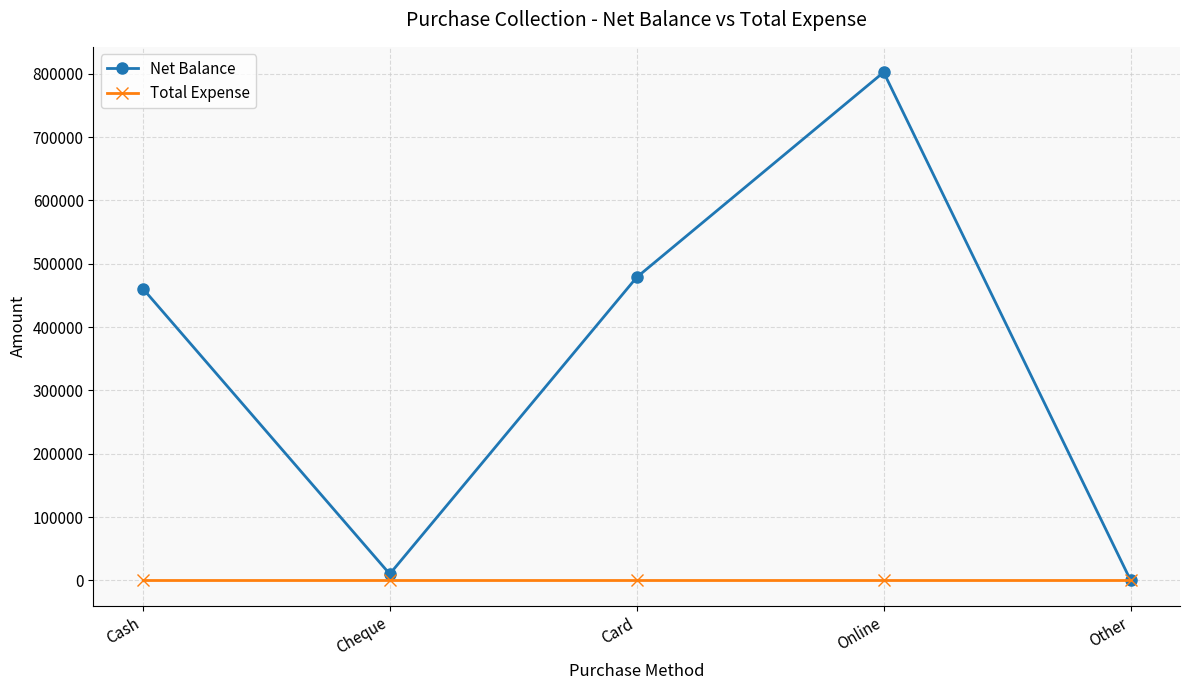

Which series has the largest range (max minus min)?

Net Balance